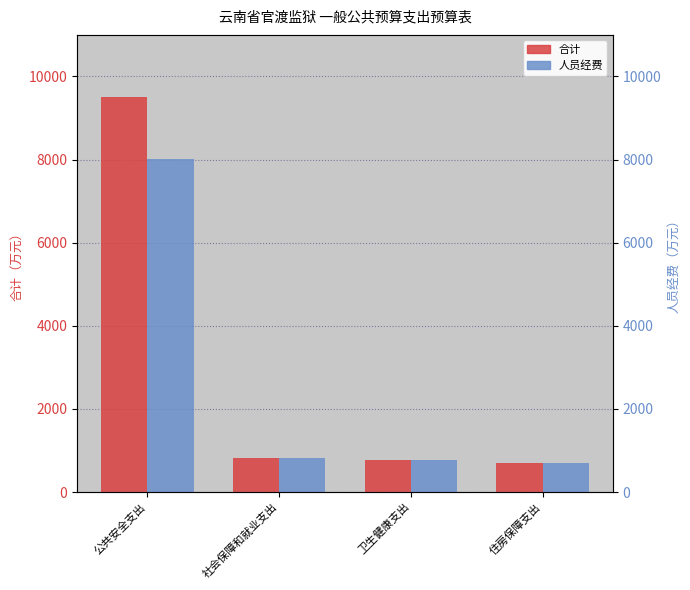

At which category is the sum across all series the highest?

公共安全支出